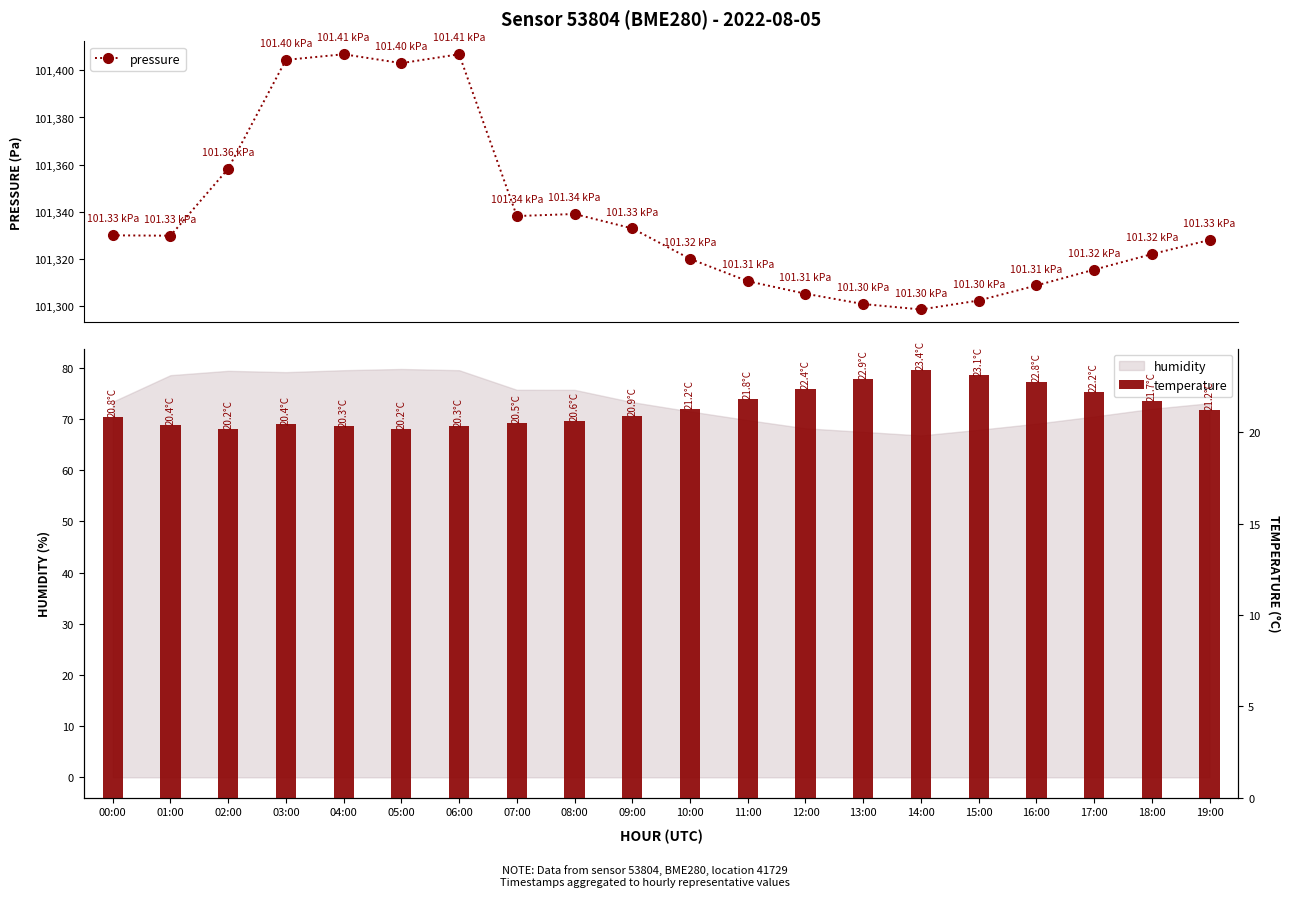

The temperature series shows 21.7 at 18:00. True or false?

True